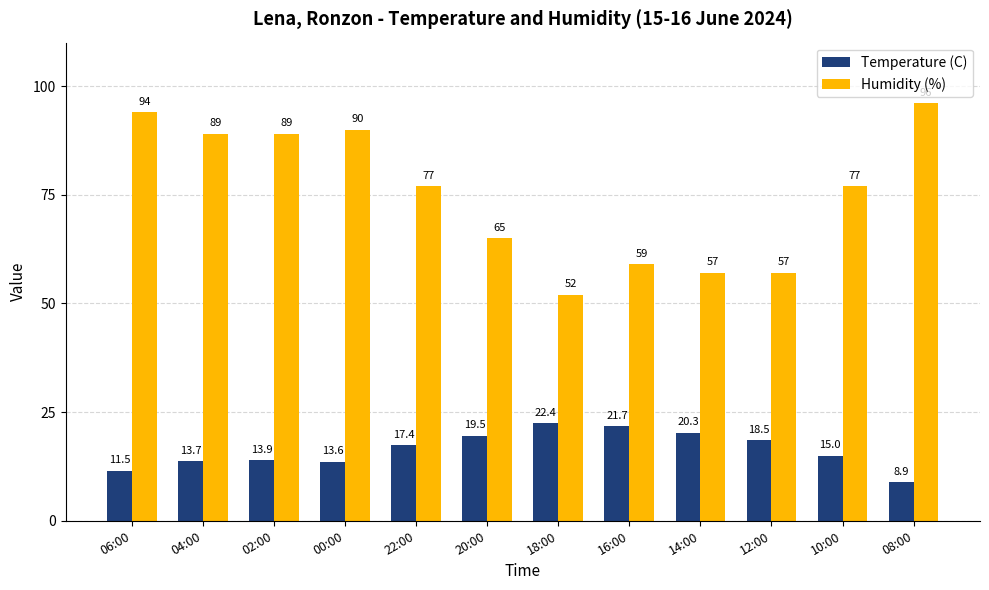

At which category is the sum across all series the highest?

06:00